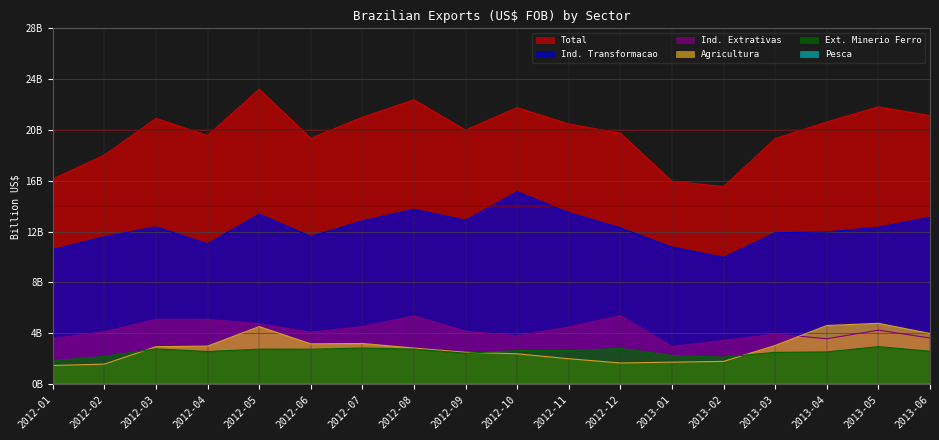

The Pesca series shows 0.0 at 2012-10. True or false?

False